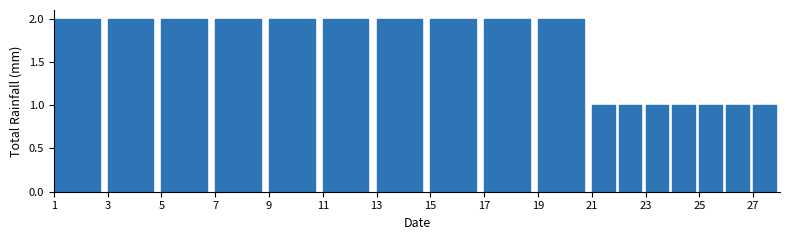

How tall is the bar that spans 11 to 13 on the x-axis? The values are not printed on the chart, so give them approximately, as read against the axis.

2